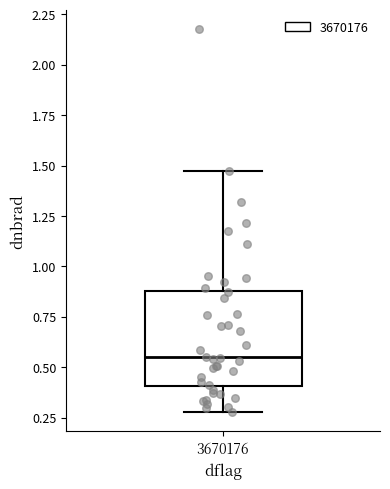

Transcribe this box plot: give where the median line is, the range the box spans, and where the two whiskers end, as read against the y-axis. The values are not printed on the chart, so give them approximately, as read against the axis.

median 0.55, box 0.40 to 0.90, whiskers 0.30 to 1.50